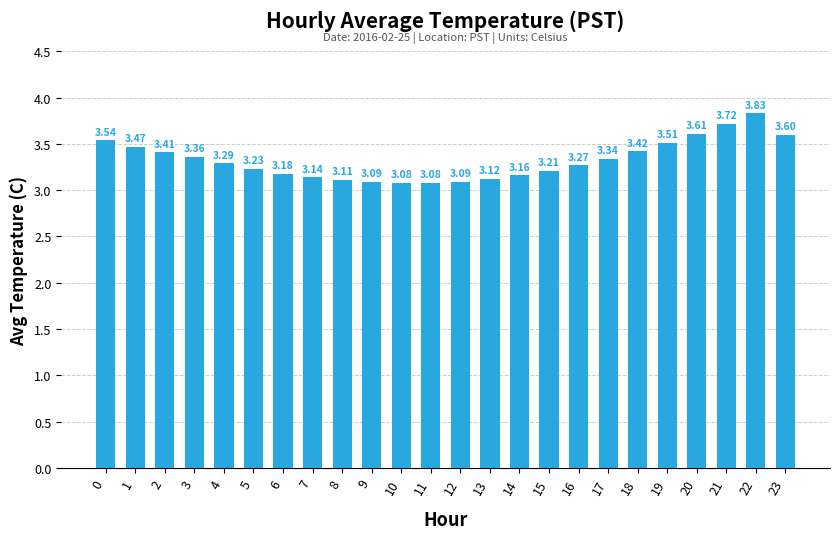

Does the chart contain stacked bars?

No